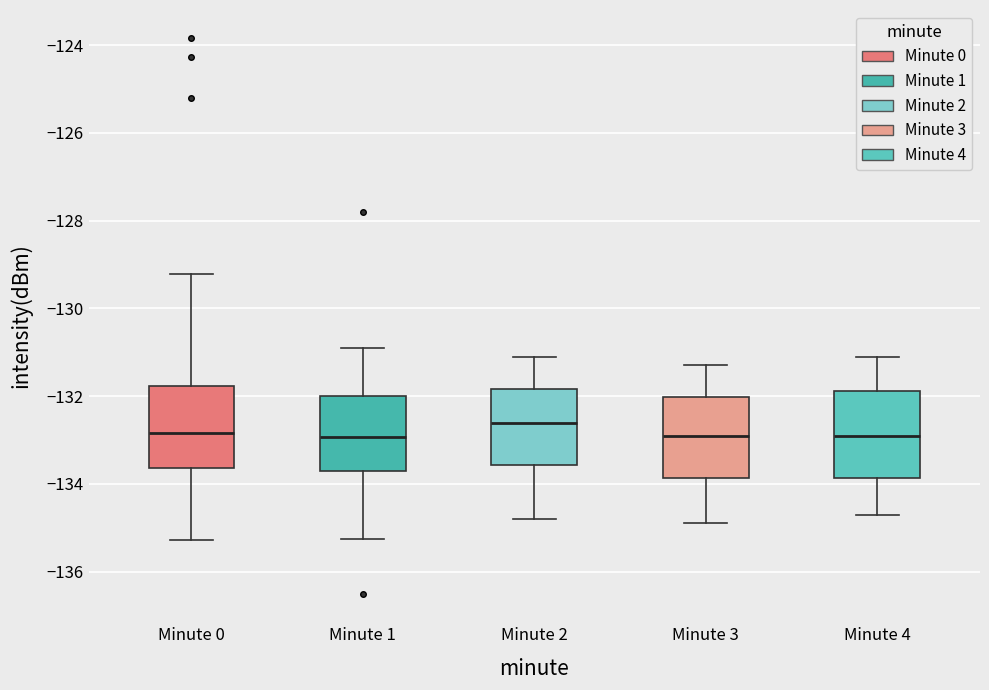

Reading left to right, transcribe this box plot: for each box, give where its median line is, the range the box spans, and where its two whiskers end, as read against the y-axis. The values are not printed on the chart, so give them approximately, as read against the axis.

Minute 0: median -132.8, box -133.6 to -131.8, whiskers -135.2 to -129.2
Minute 1: median -133.0, box -133.6 to -132.0, whiskers -135.2 to -130.8
Minute 2: median -132.6, box -133.6 to -131.8, whiskers -134.8 to -131.0
Minute 3: median -132.8, box -133.8 to -132.0, whiskers -134.8 to -131.2
Minute 4: median -132.8, box -133.8 to -131.8, whiskers -134.6 to -131.0